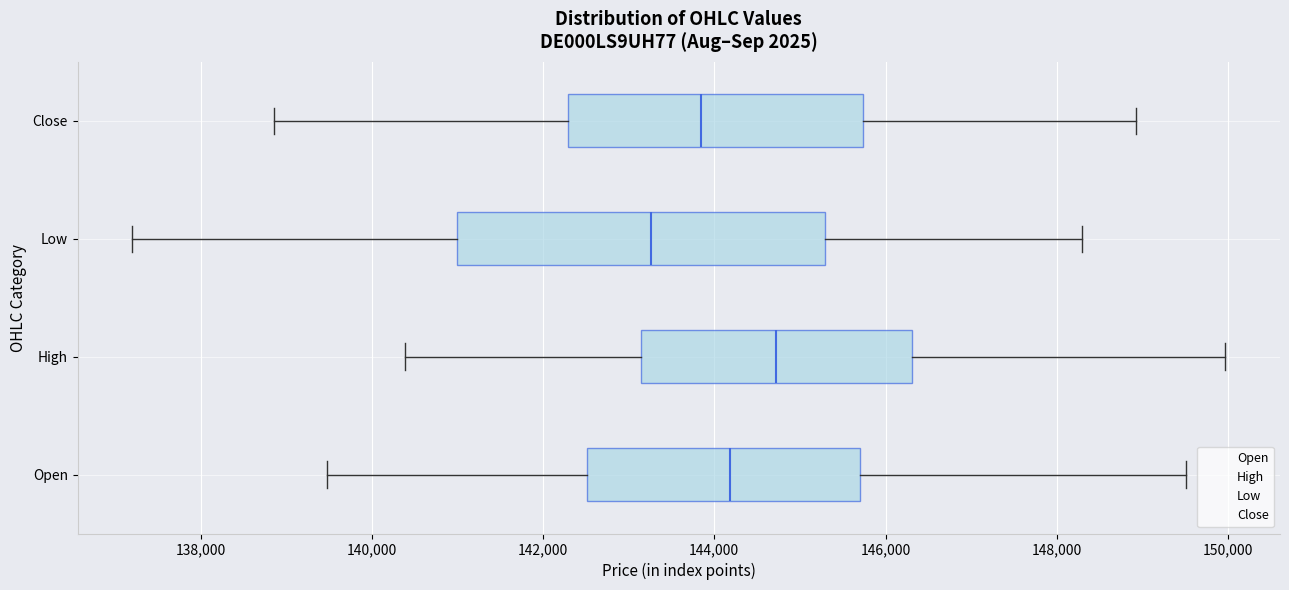

Reading bottom to top, transcribe this box plot: for each box, give where its median line is, the range the box spans, and where its two whiskers end, as read against the x-axis. The values are not printed on the chart, so give them approximately, as read against the axis.

Open: median 144200, box 142600 to 145600, whiskers 139400 to 149600
High: median 144800, box 143200 to 146400, whiskers 140400 to 150000
Low: median 143200, box 141000 to 145200, whiskers 137200 to 148200
Close: median 143800, box 142200 to 145800, whiskers 138800 to 149000